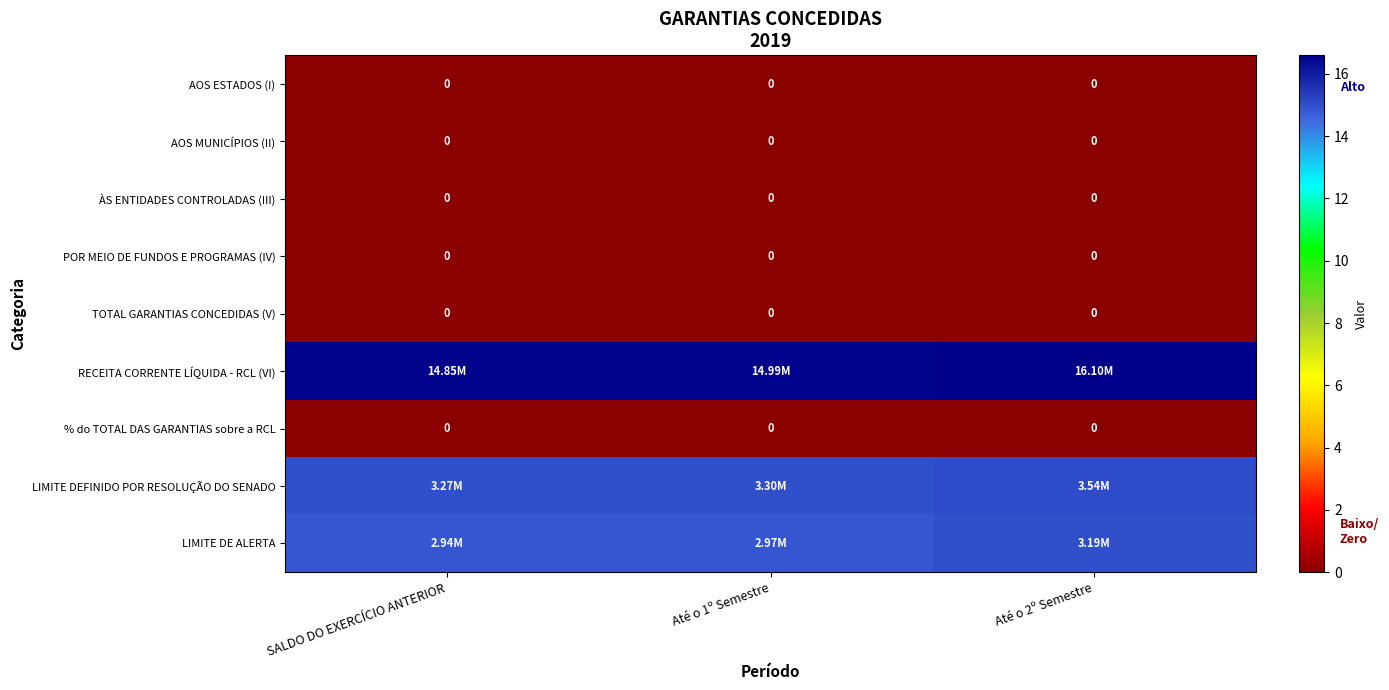

At how many categories does at least one series exceed 14?

3